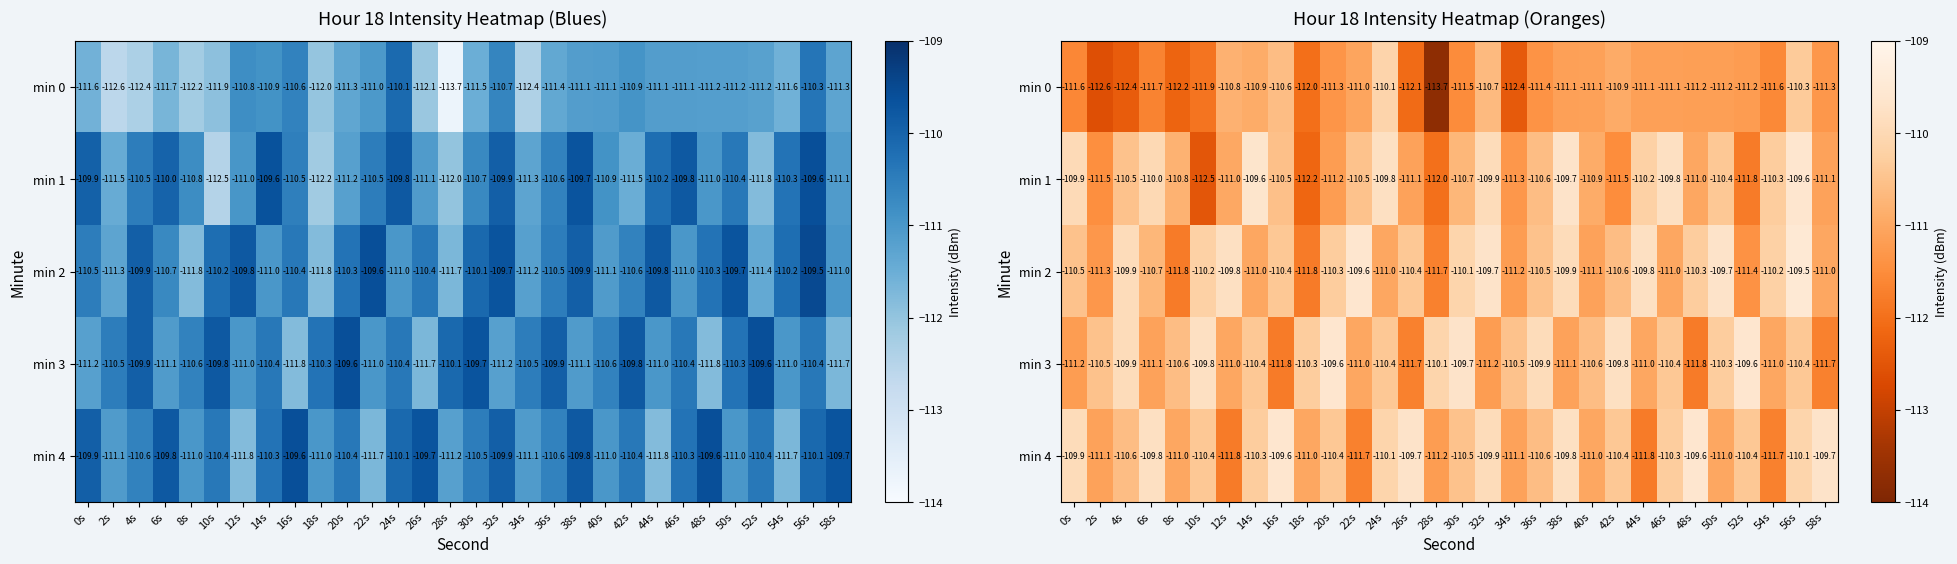

What is the sum of all min 0 values?

-3343.1